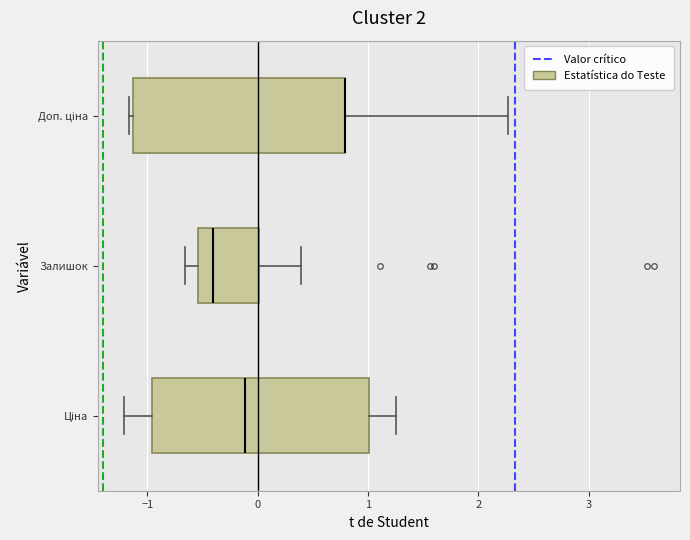

Reading bottom to top, transcribe this box plot: for each box, give where its median line is, the range the box spans, and where its two whiskers end, as read against the x-axis. The values are not printed on the chart, so give them approximately, as read against the axis.

Ціна: median -0.1, box -1.0 to 1.0, whiskers -1.2 to 1.3
Залишок: median -0.4, box -0.5 to 0.0, whiskers -0.7 to 0.4
Доп. ціна: median 0.8 (drawn on the box's right edge), box -1.1 to 0.8, whiskers -1.2 to 2.3